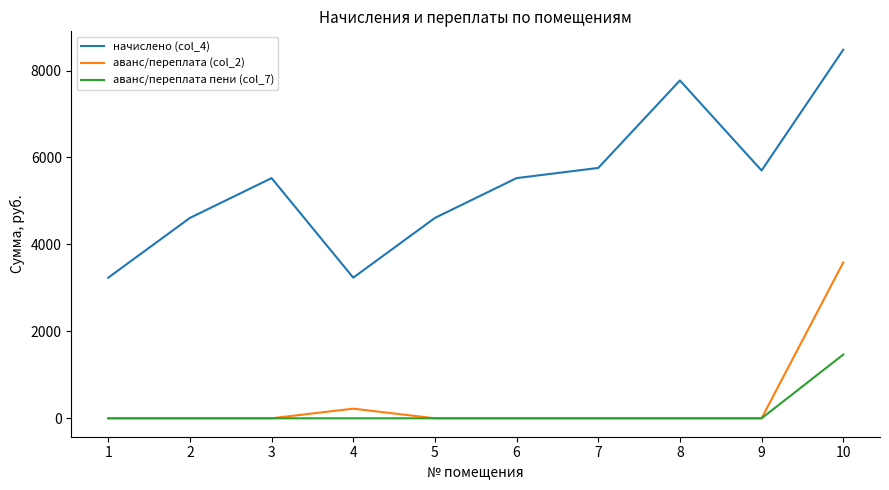

True or false: аванс/переплата пени (col_7) and начислено (col_4) intersect in this chart.

False